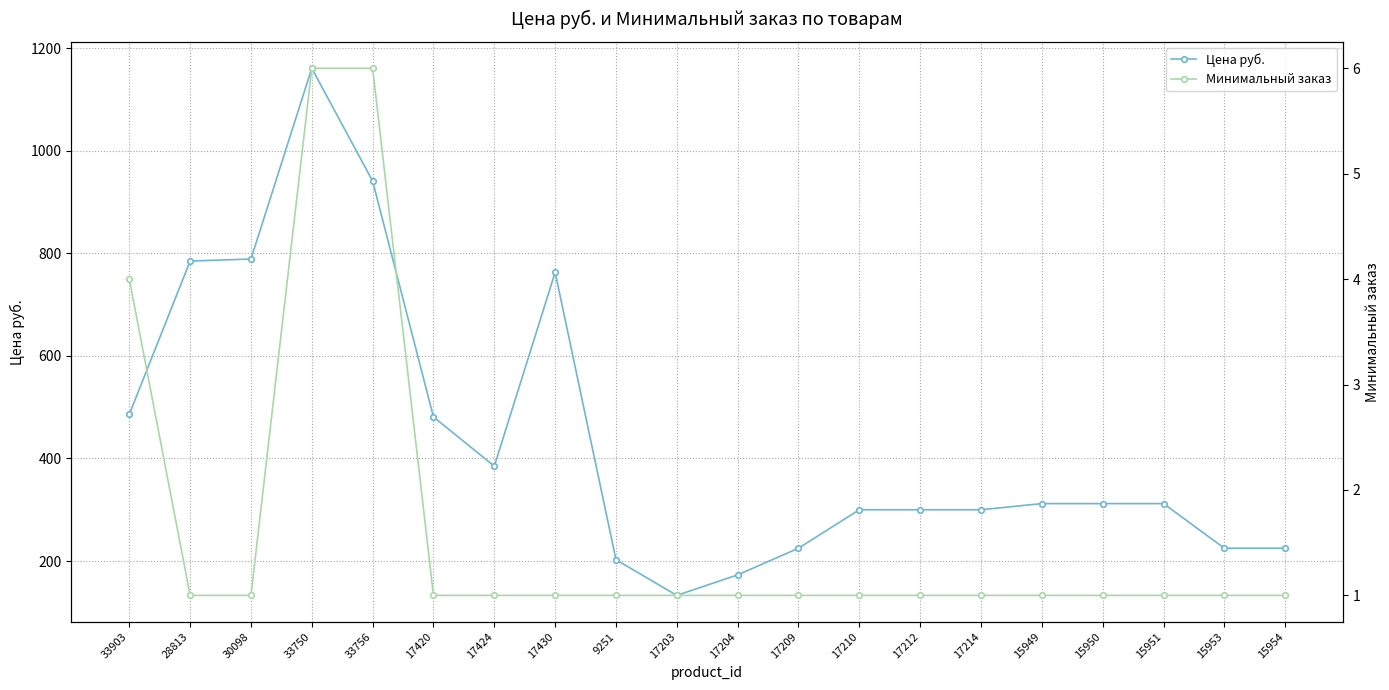

Which label corresponds to the smallest value in the chart?

28813